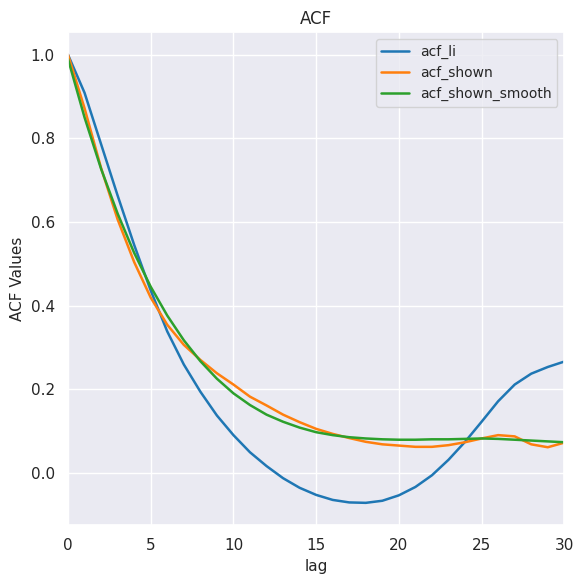

How many lines are shown in the chart?

3